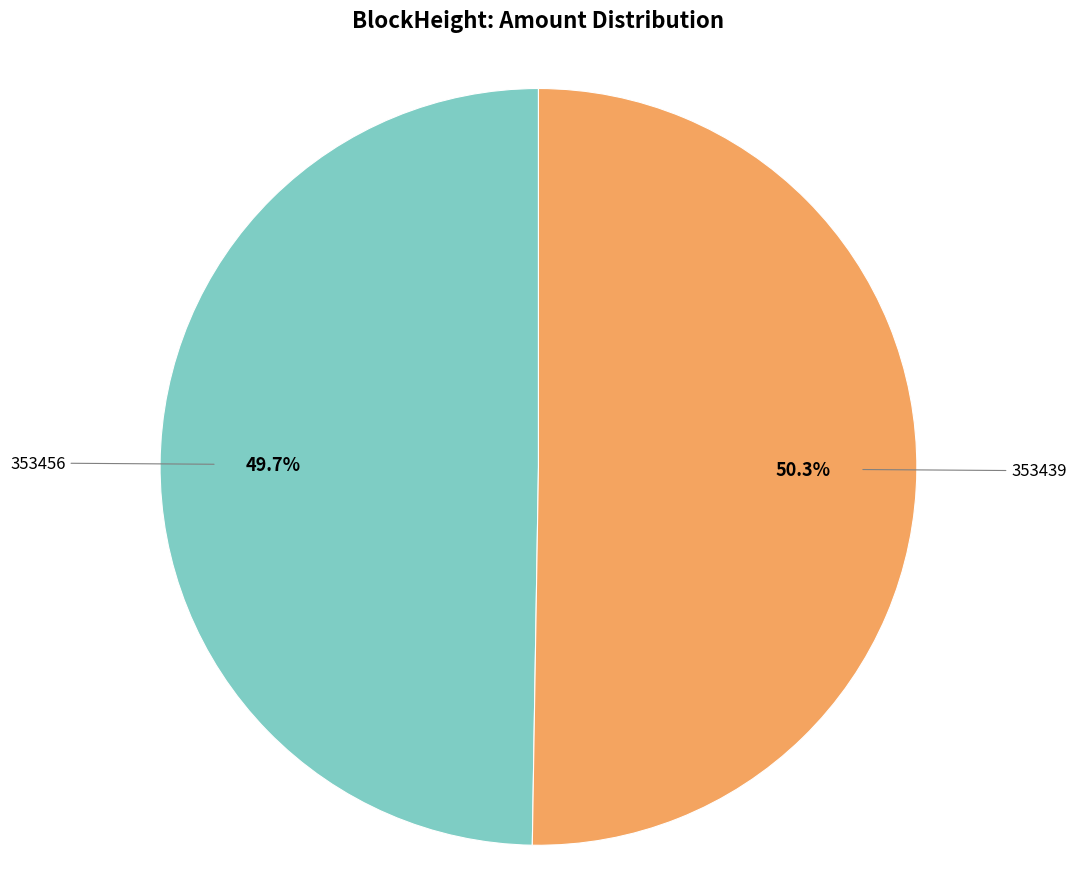

Count the number of slices in the pie.

2